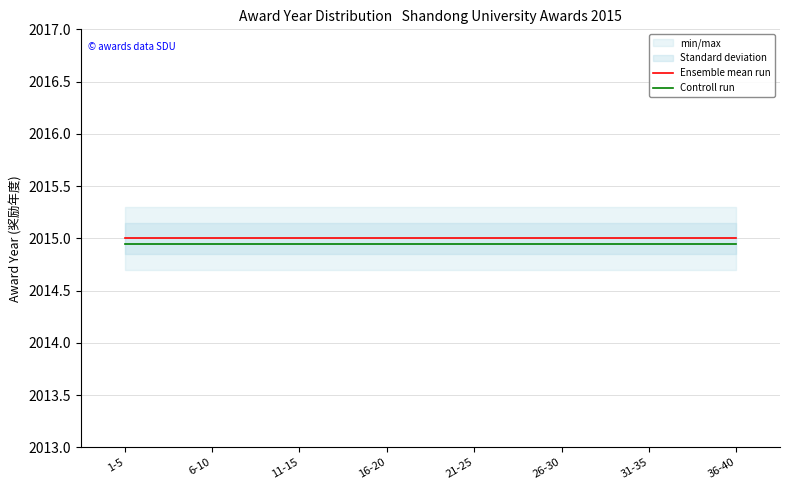

Is it true that Controll run equals 3462.0 at 21-25?

False